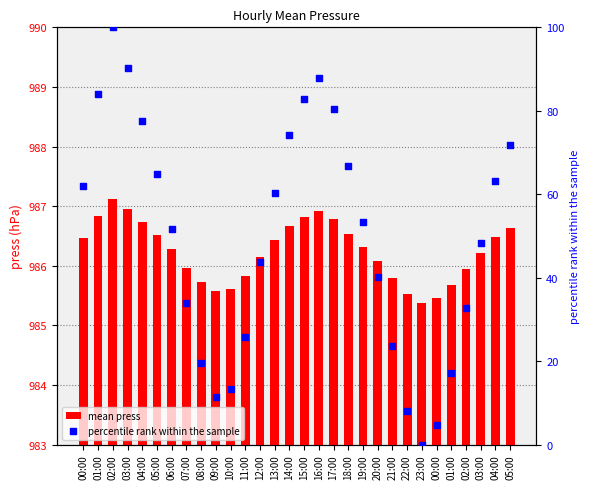

Which series has the largest total across all categories?

mean press